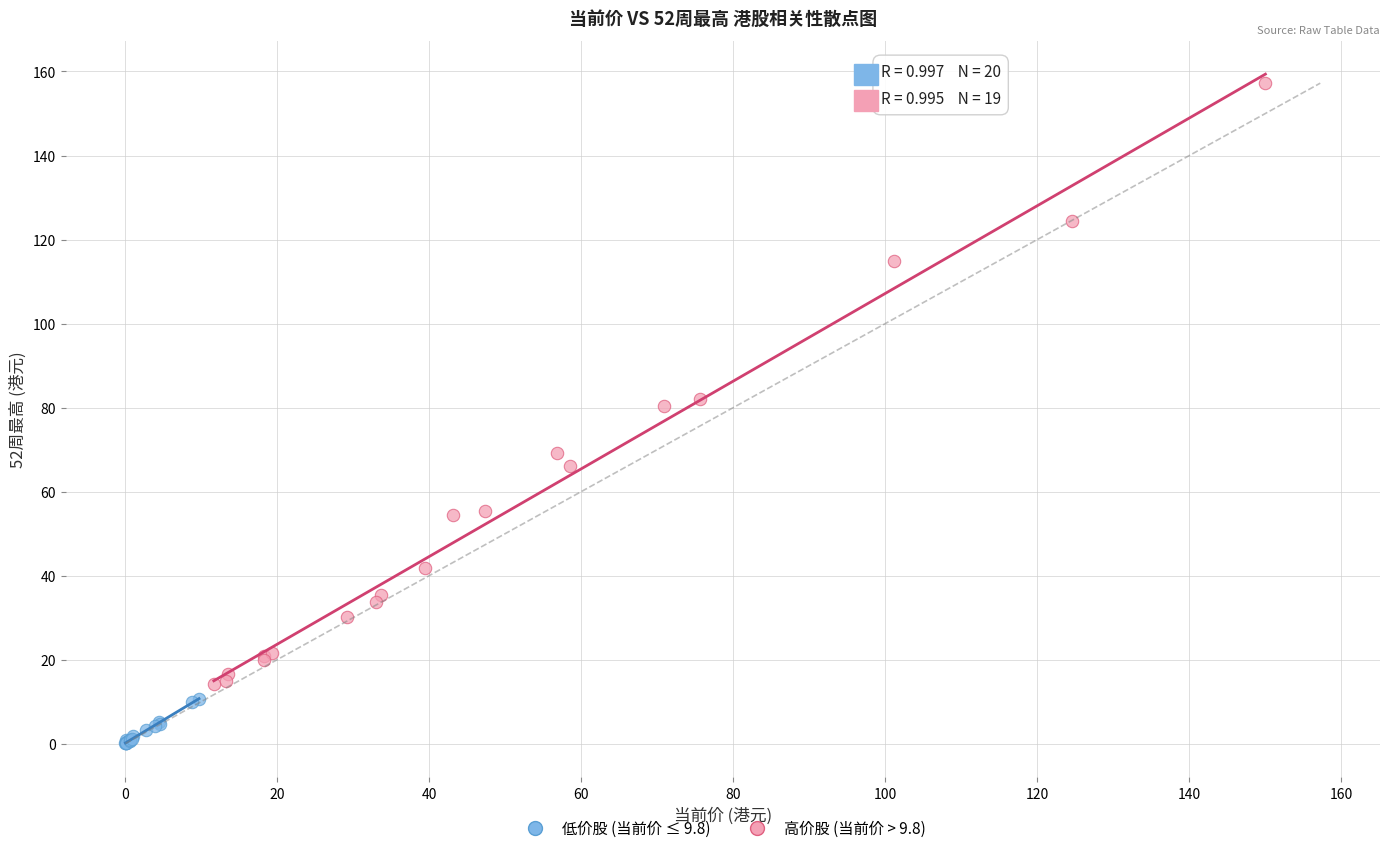

Which series contains the highest Y value?

高价股 (当前价 > 9.8)